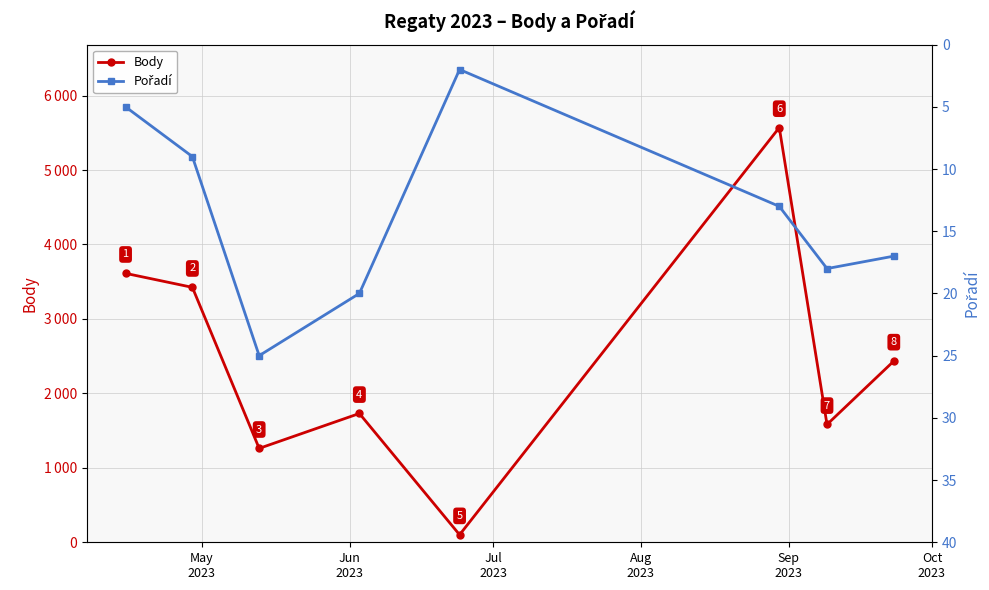

Reading left to right, transcribe all the data shown in this chart.

Body: 3612	3424	1261	1730	101	5570	1582	2434
Pořadí: 5	9	25	20	2	13	18	17